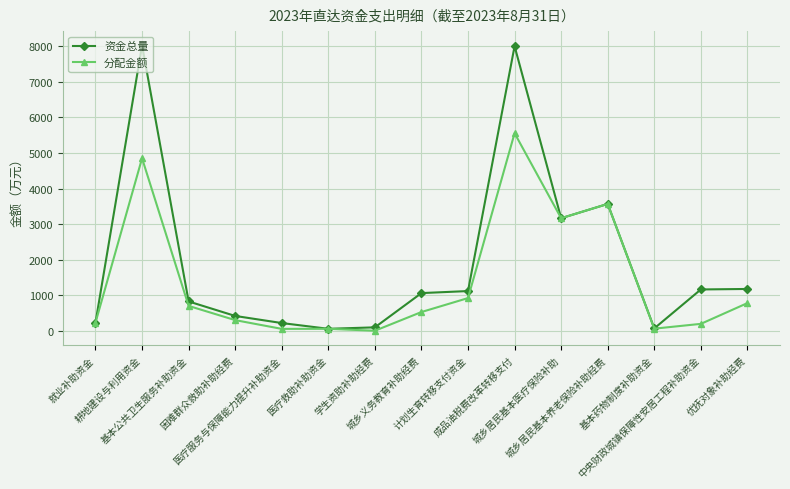

What is the spread (max minus min) of values at 城乡义务教育补助经费?

531.8